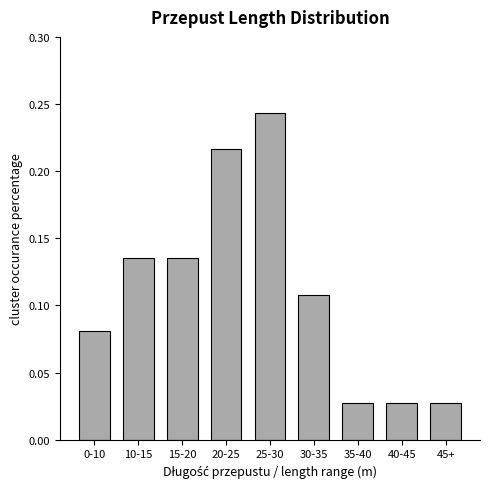

Count the values in the range 0 to 1.

9